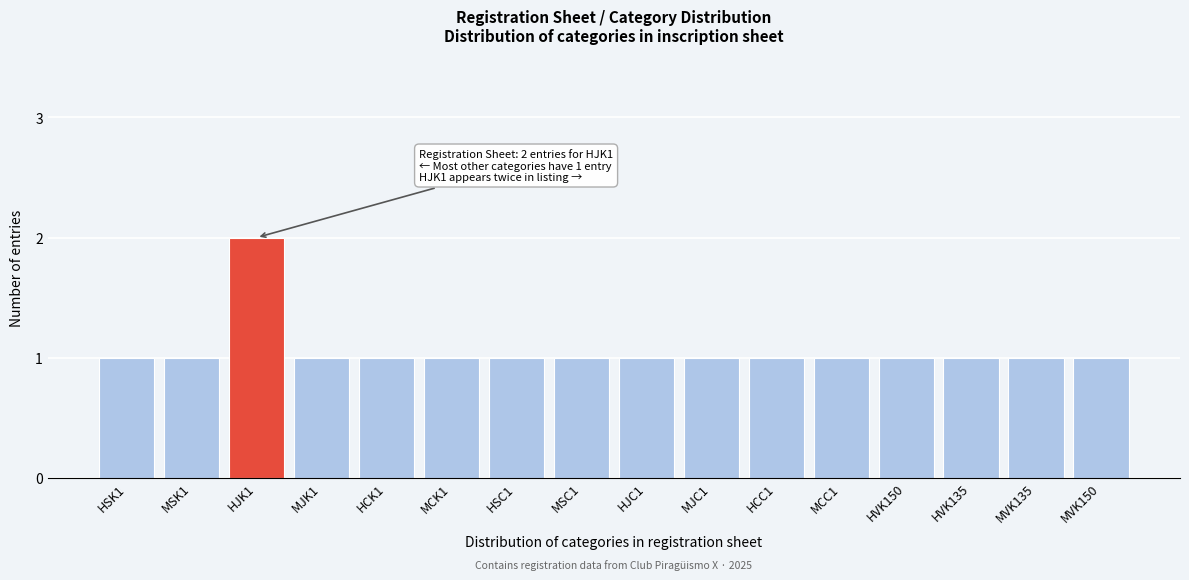

Reading left to right, what are all the values shown in this chart?

HSK1=1	MSK1=1	HJK1=2	MJK1=1	HCK1=1	MCK1=1	HSC1=1	MSC1=1	HJC1=1	MJC1=1	HCC1=1	MCC1=1	HVK150=1	HVK135=1	MVK135=1	MVK150=1